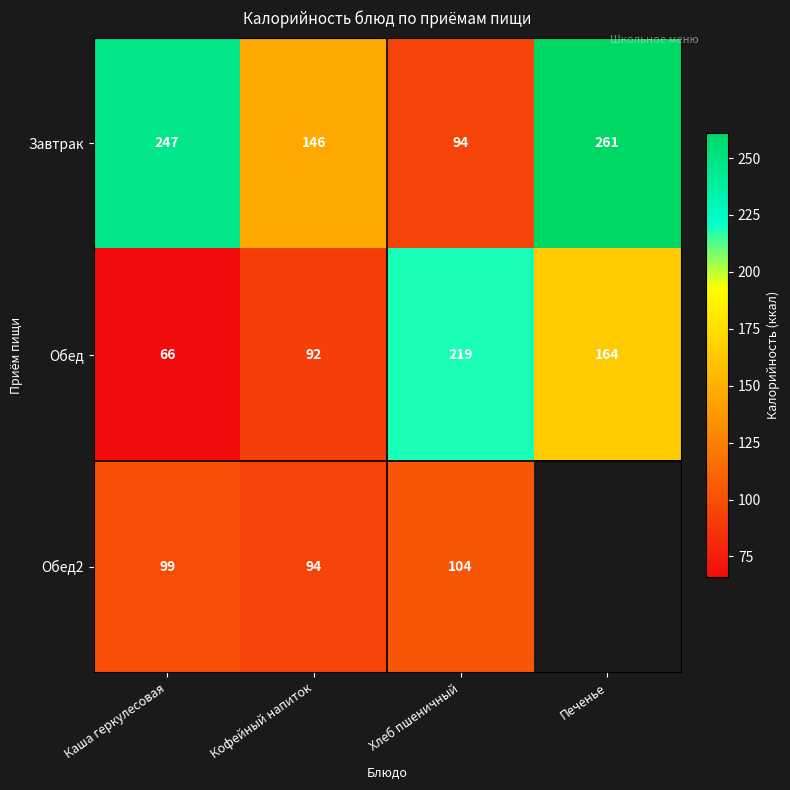

What is the difference between the maximum and minimum values in the Завтрак series?

167